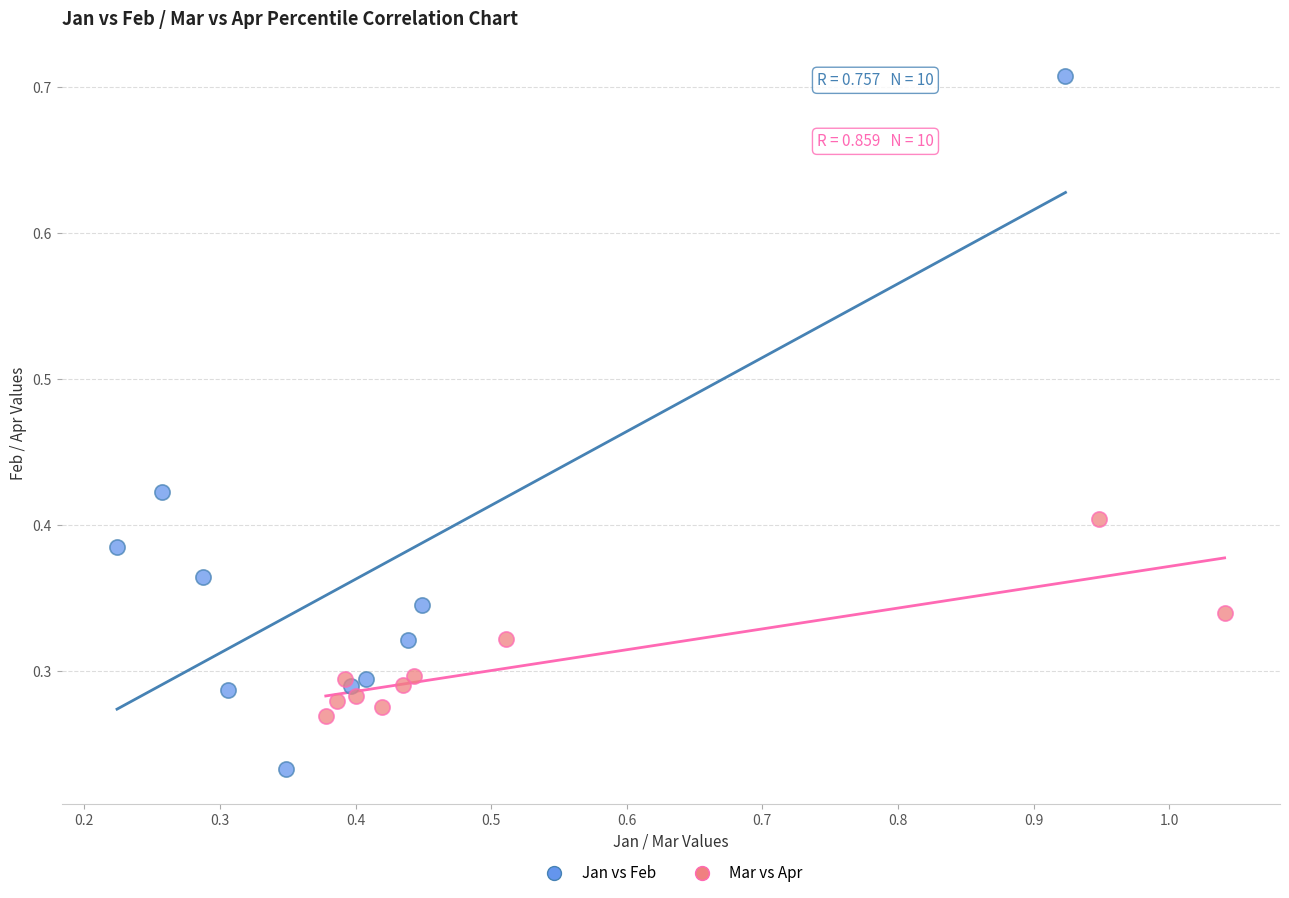

Which series contains the lowest Y value?

Jan vs Feb